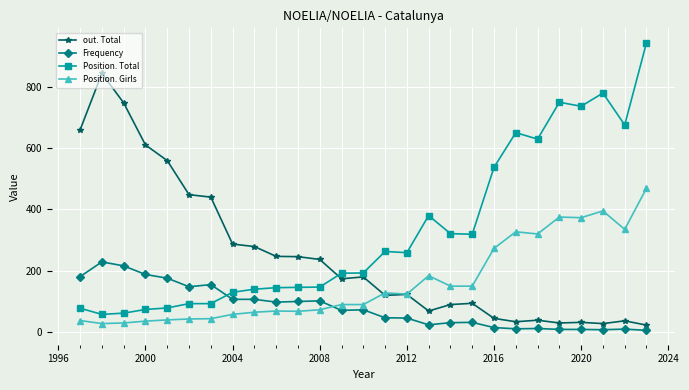

Does the chart have visible grid lines?

Yes